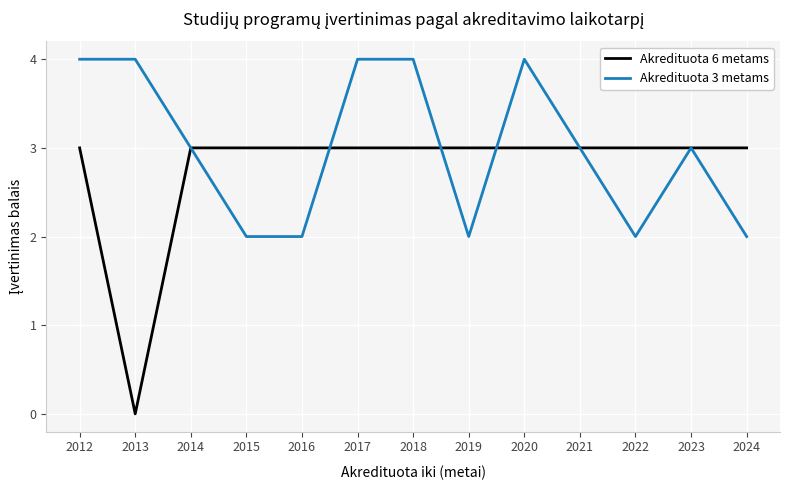

Which series has the largest total across all categories?

Akredituota 3 metams